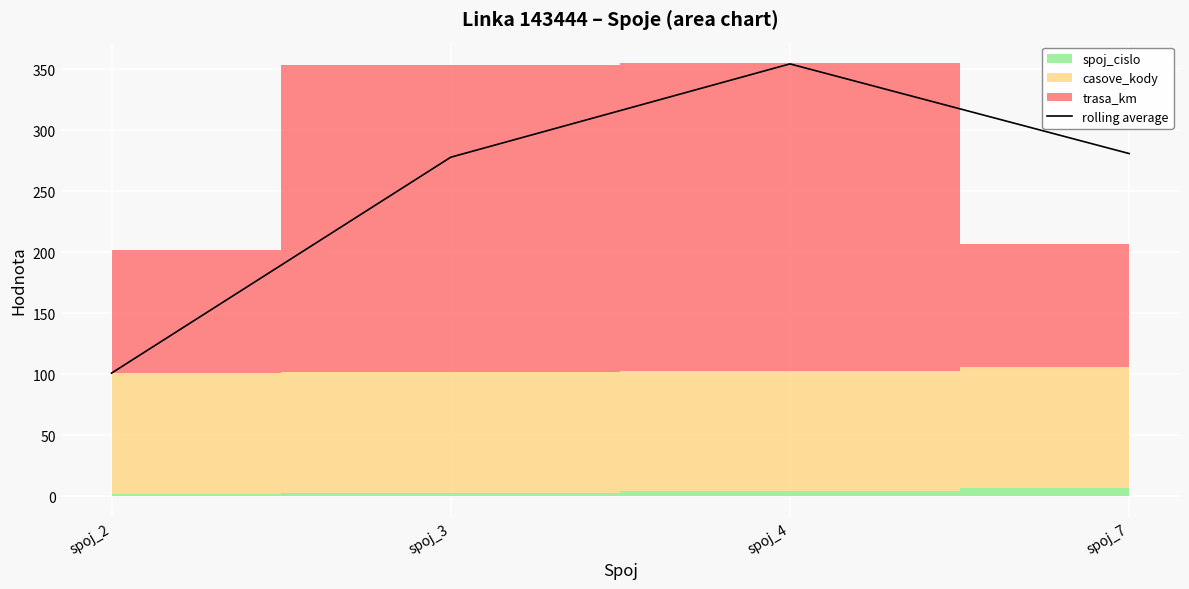

Is it true that the value at spoj_4 is 189.8?

False